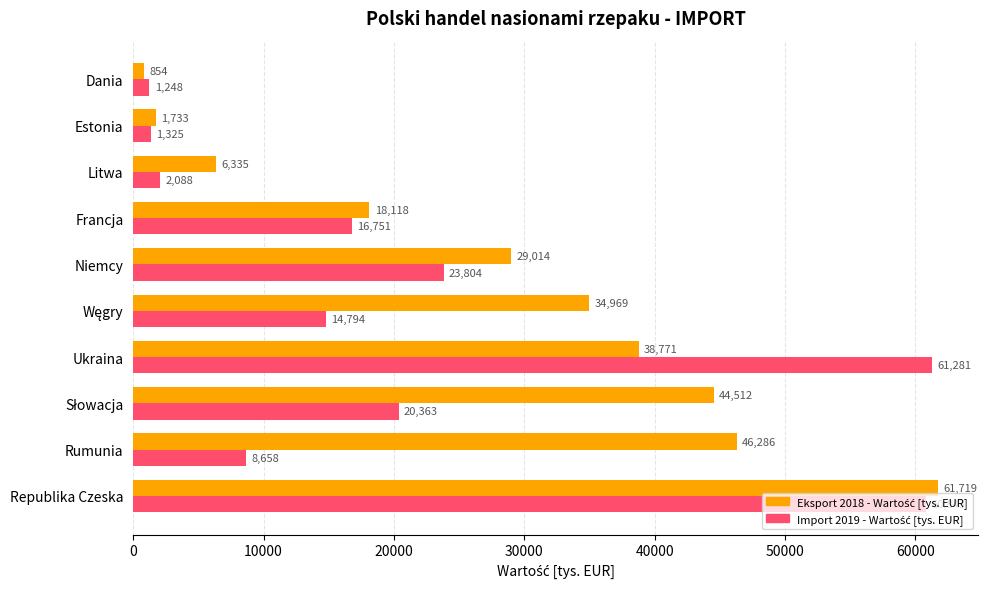

At how many categories does at least one series exceed 41418?

4